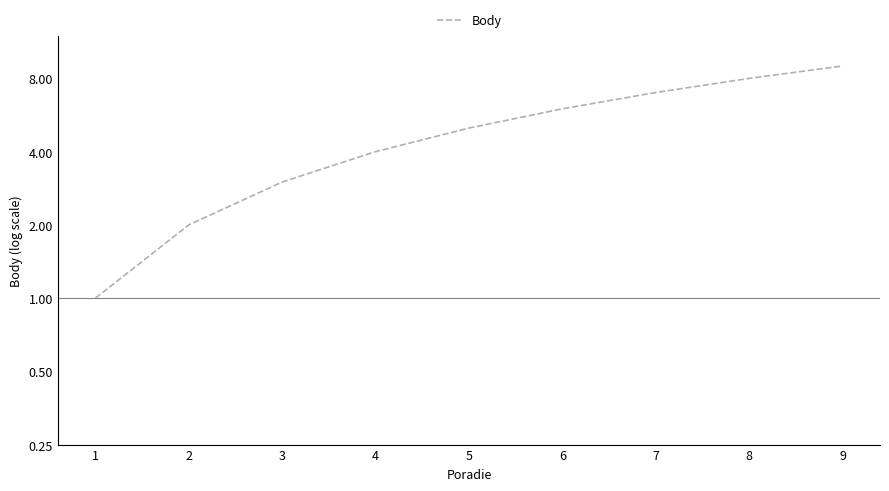

What is the difference between the values at 8 and 5?

3